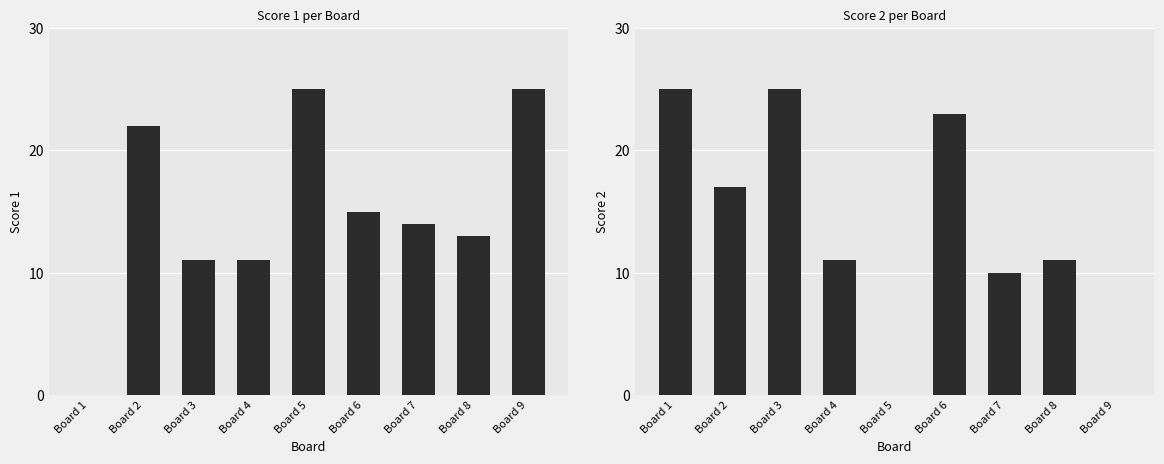

List the series in order of their overall mean, lowest first.

Score 2, Score 1